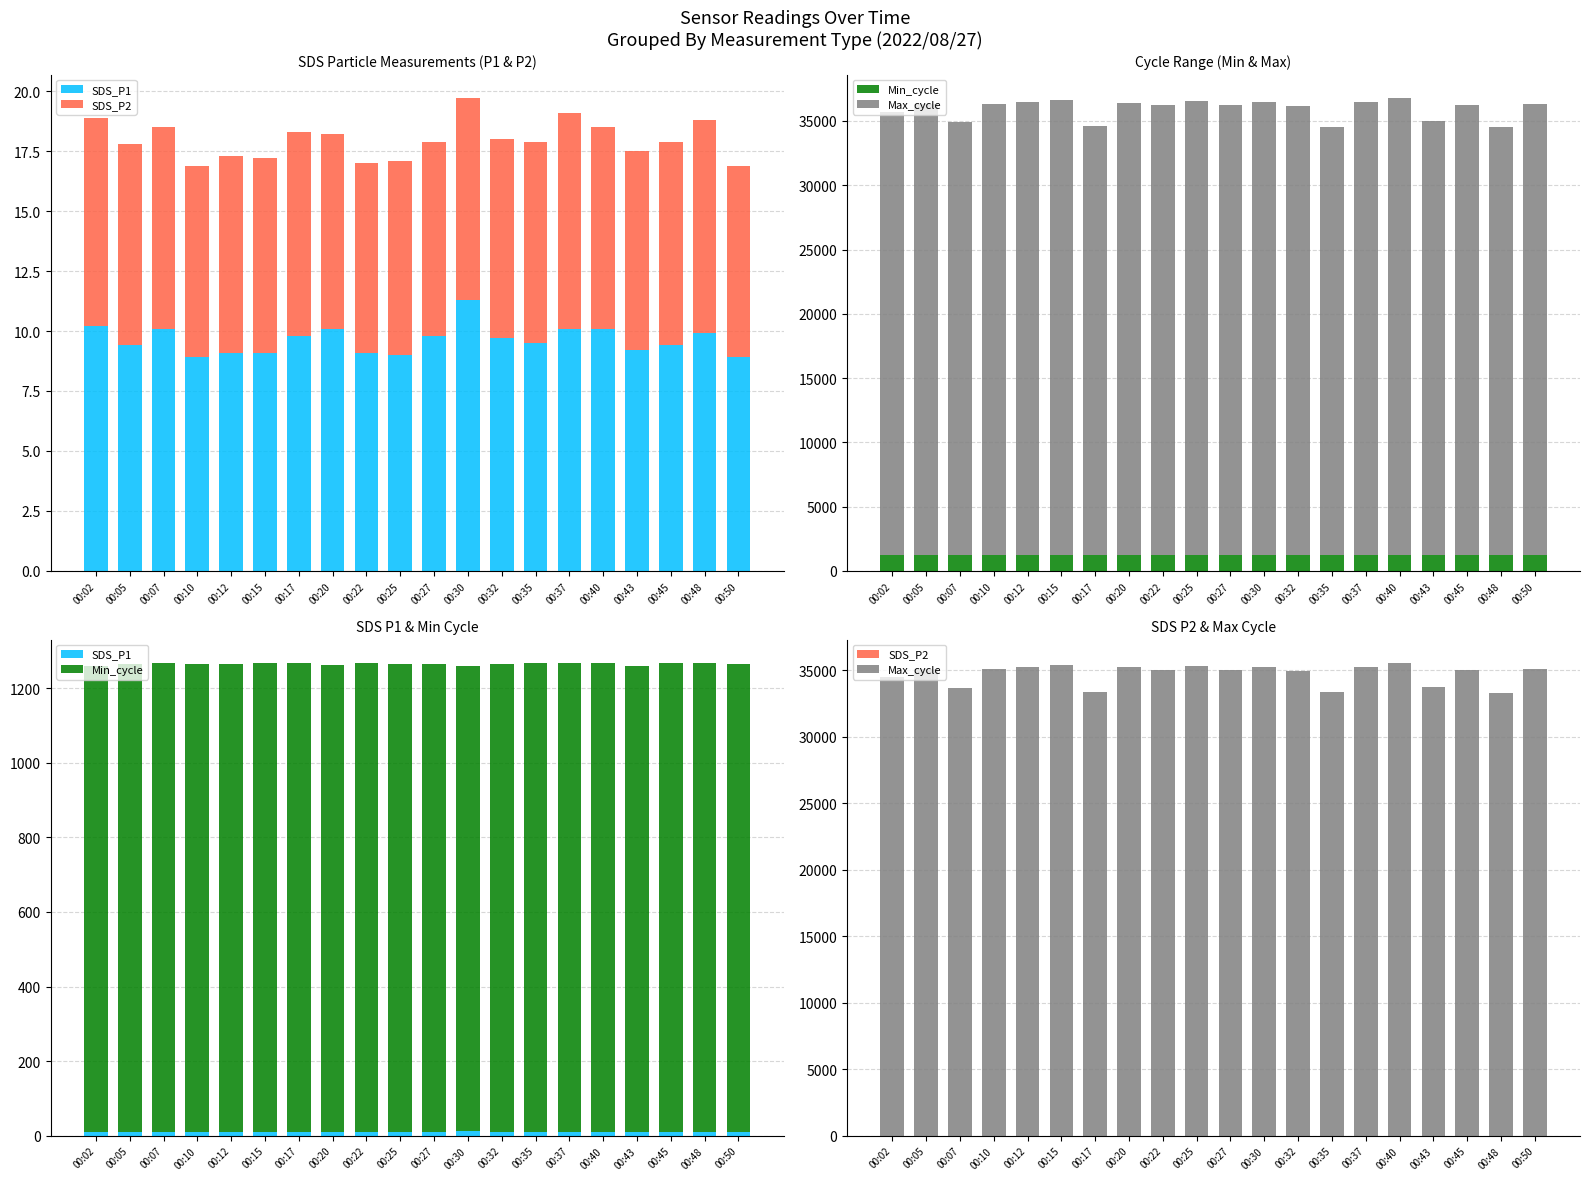

At which label is SDS_P2 closest to 8?

00:10